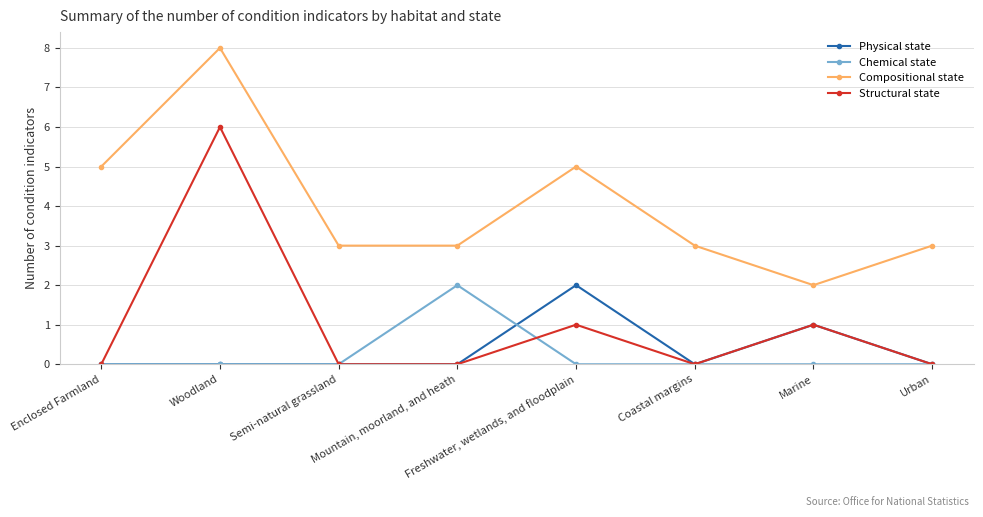

What is the greatest value displayed?

8